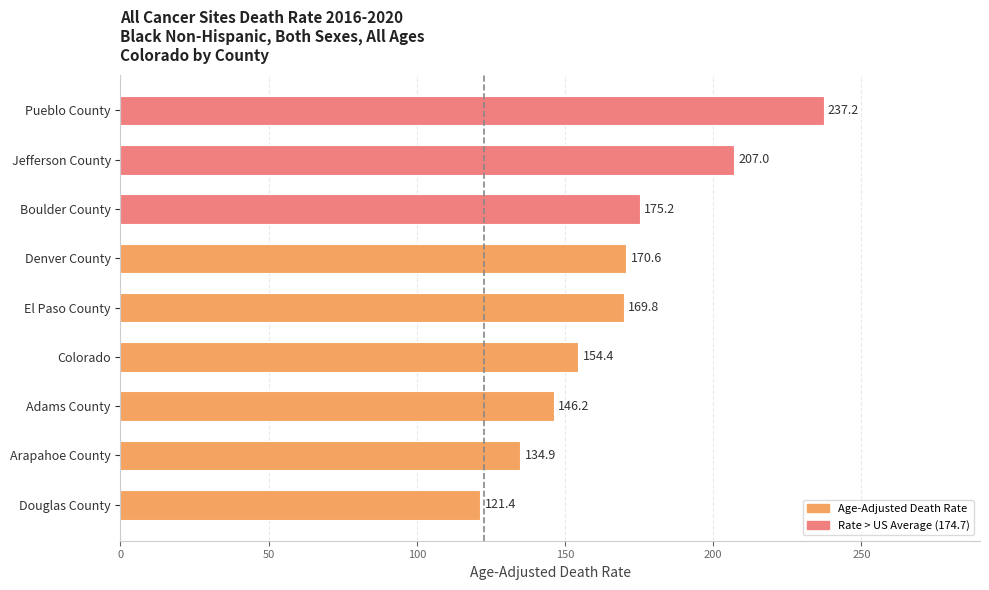

How many categories are shown in the chart?

9